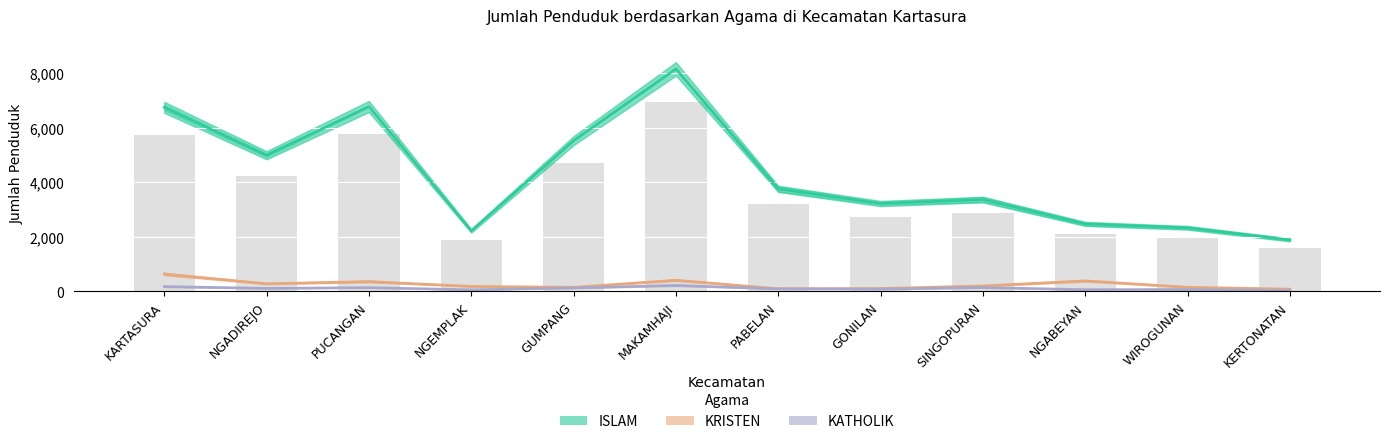

Are the bars horizontal?

No